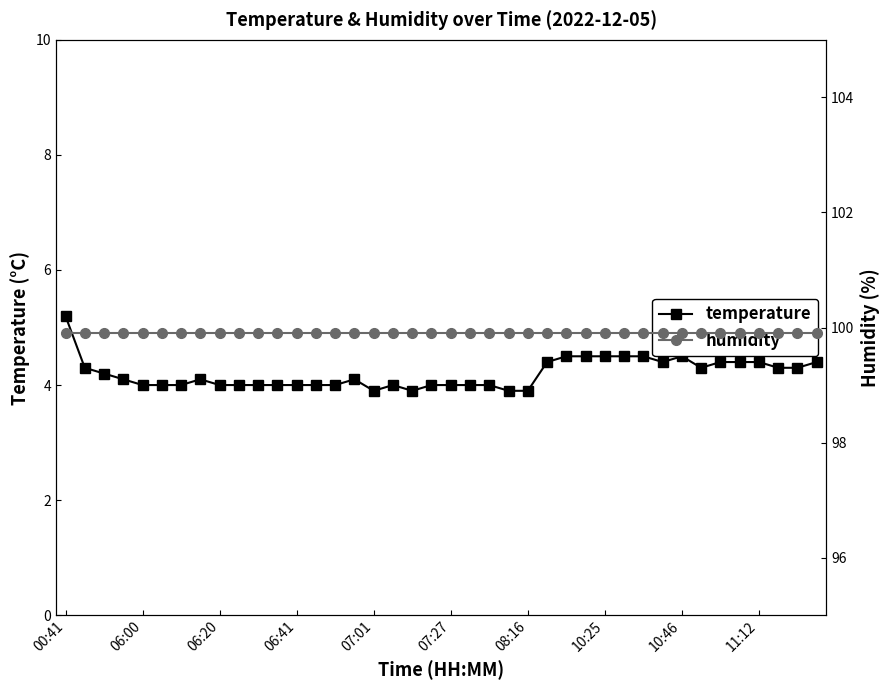

The temperature series shows 4.0 at 06:20. True or false?

True